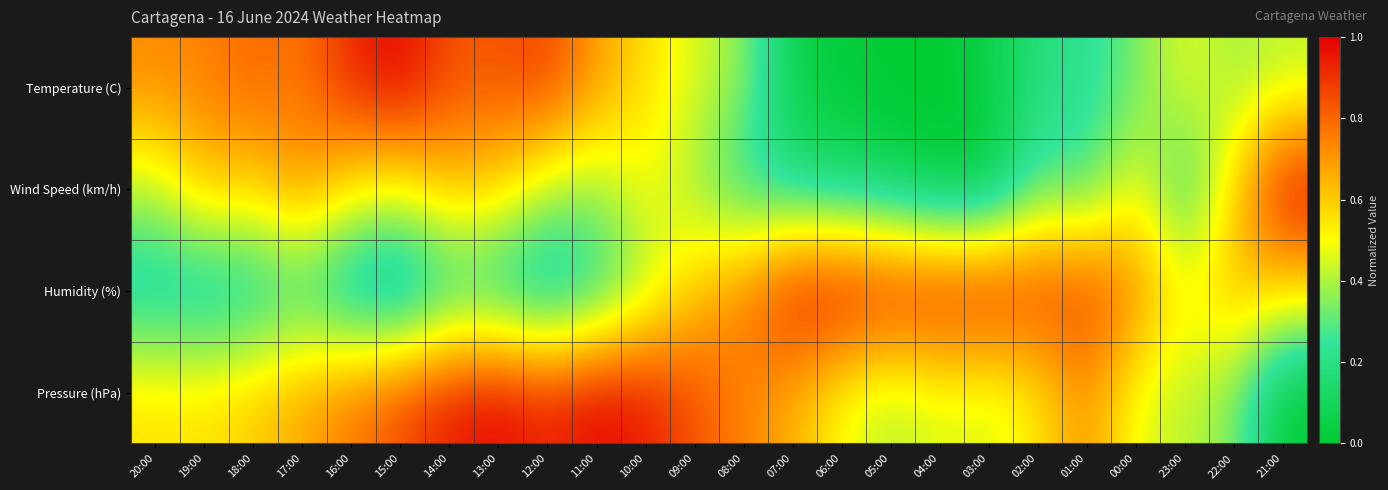

What is the total value across all series at 10:00?

2.4